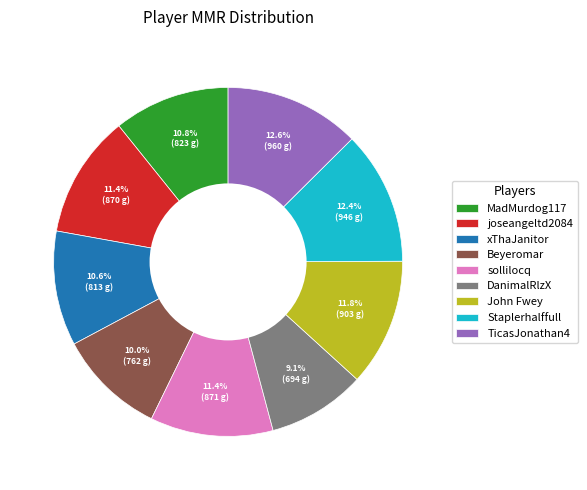

Is there any slice that represents more than half of the pie?

No